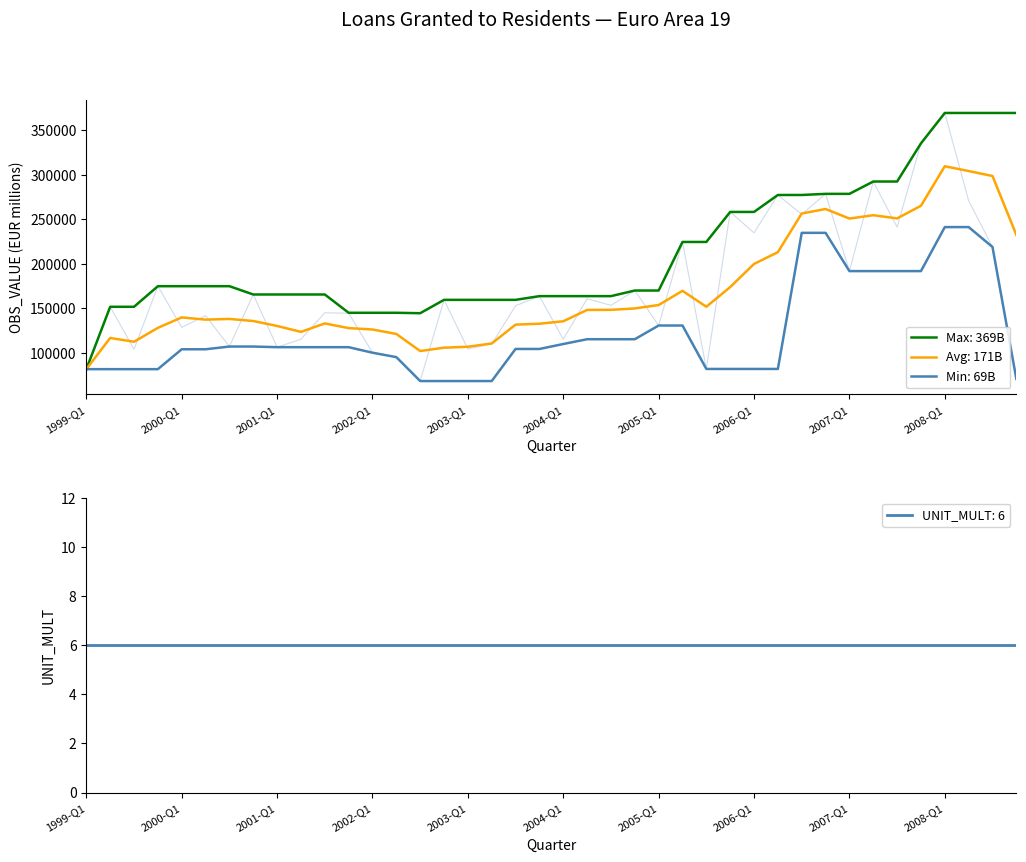

What is the label of the 32nd point from the left?

2006-Q4